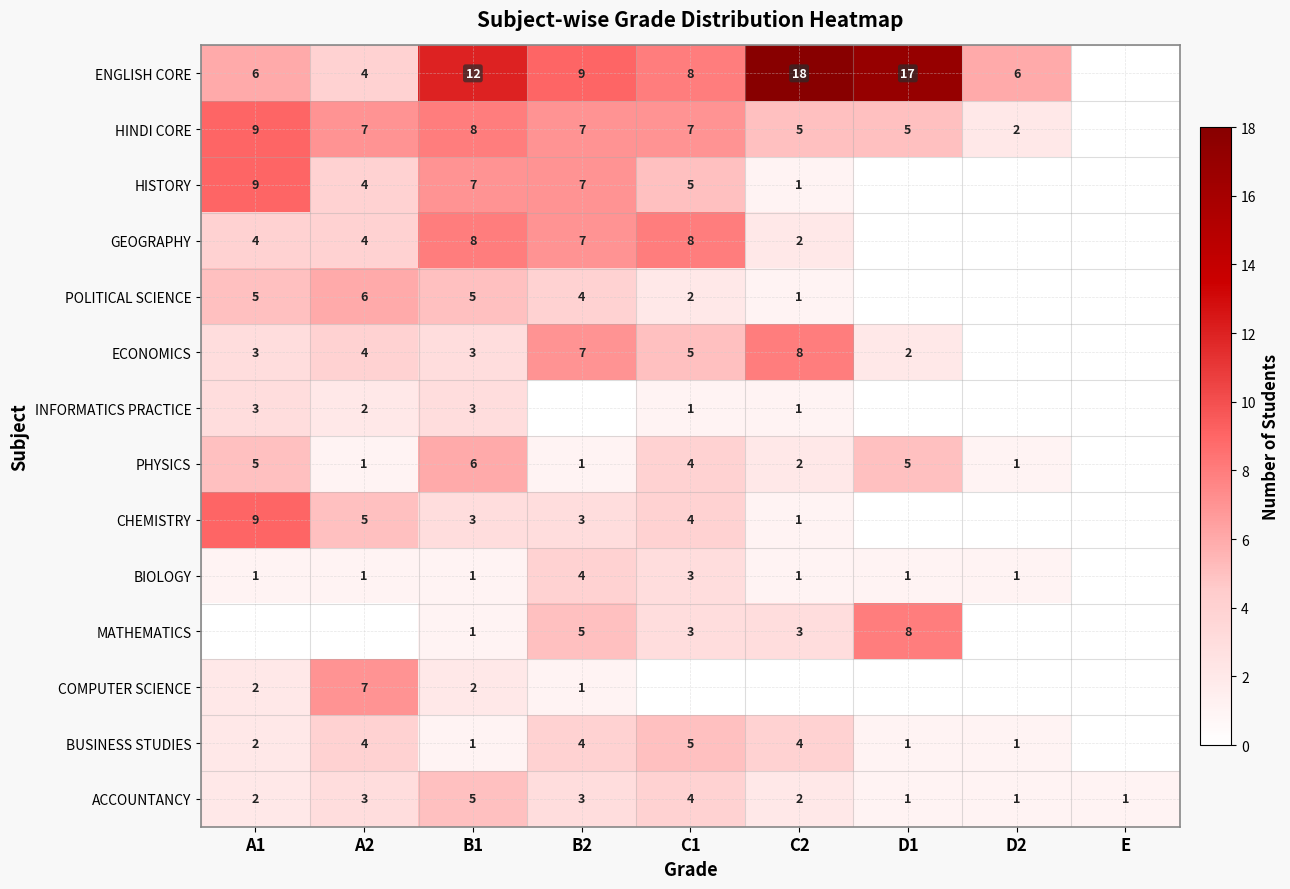

The value of HINDI CORE at B1 is 8. True or false?

True